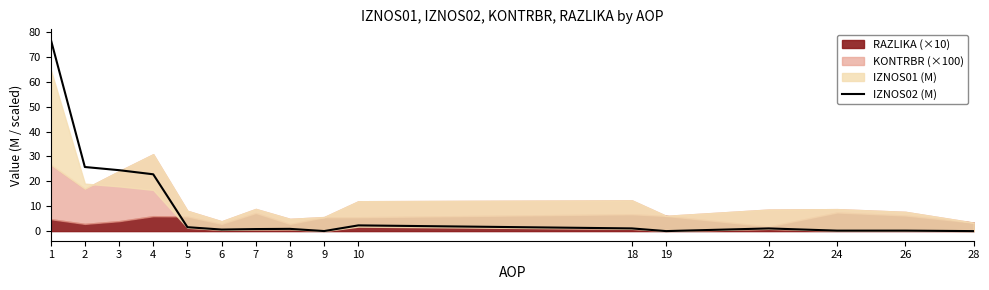

Which has a higher value, 4 or 3?

3